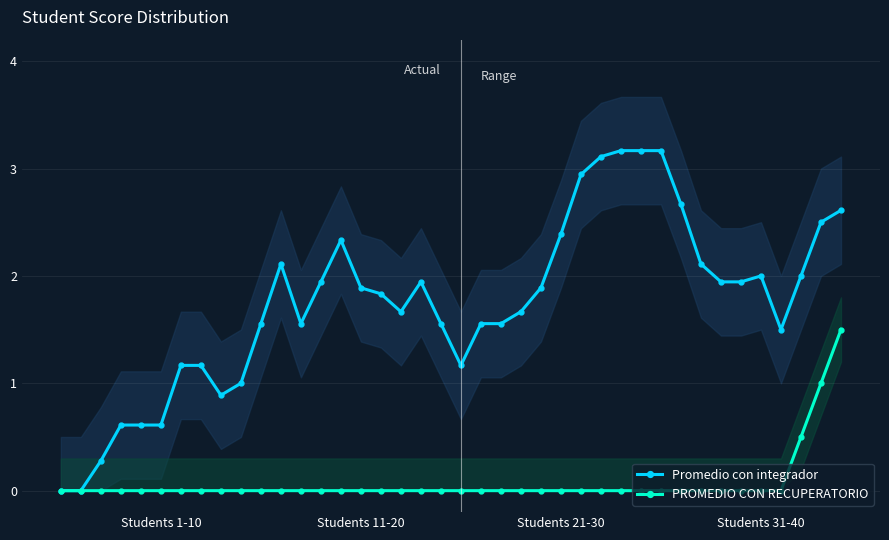

Is the value of PROMEDIO CON RECUPERATORIO at 28 greater than the value of Promedio con integrador at 23?

No